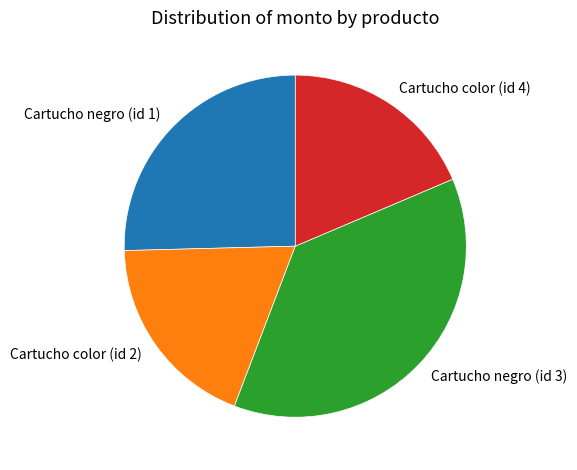

Is Cartucho negro (id 1) the majority of the pie?

No